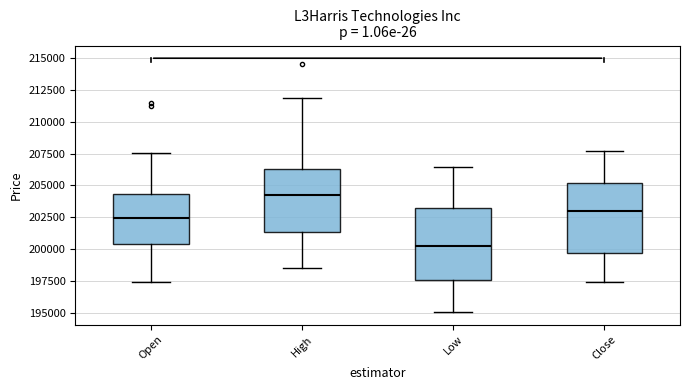

Where does the upper whisker of the box for High end on the y-axis? The values are not printed on the chart, so give them approximately, as read against the axis.

212000